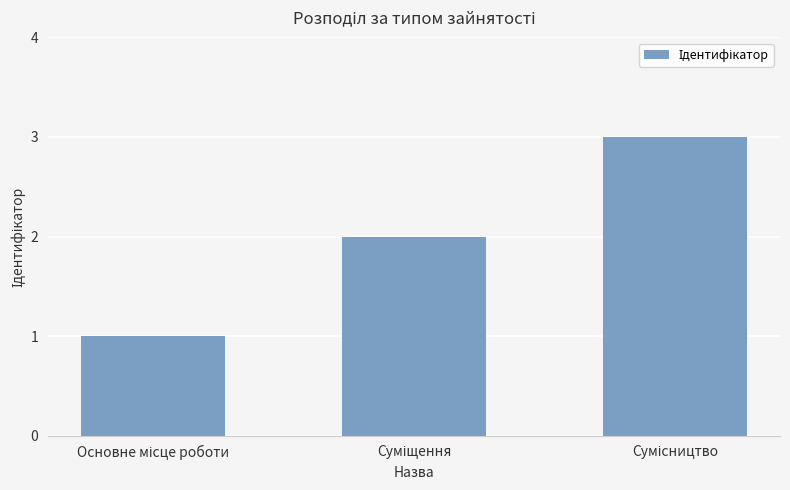

What is the maximum value shown in the chart?

3